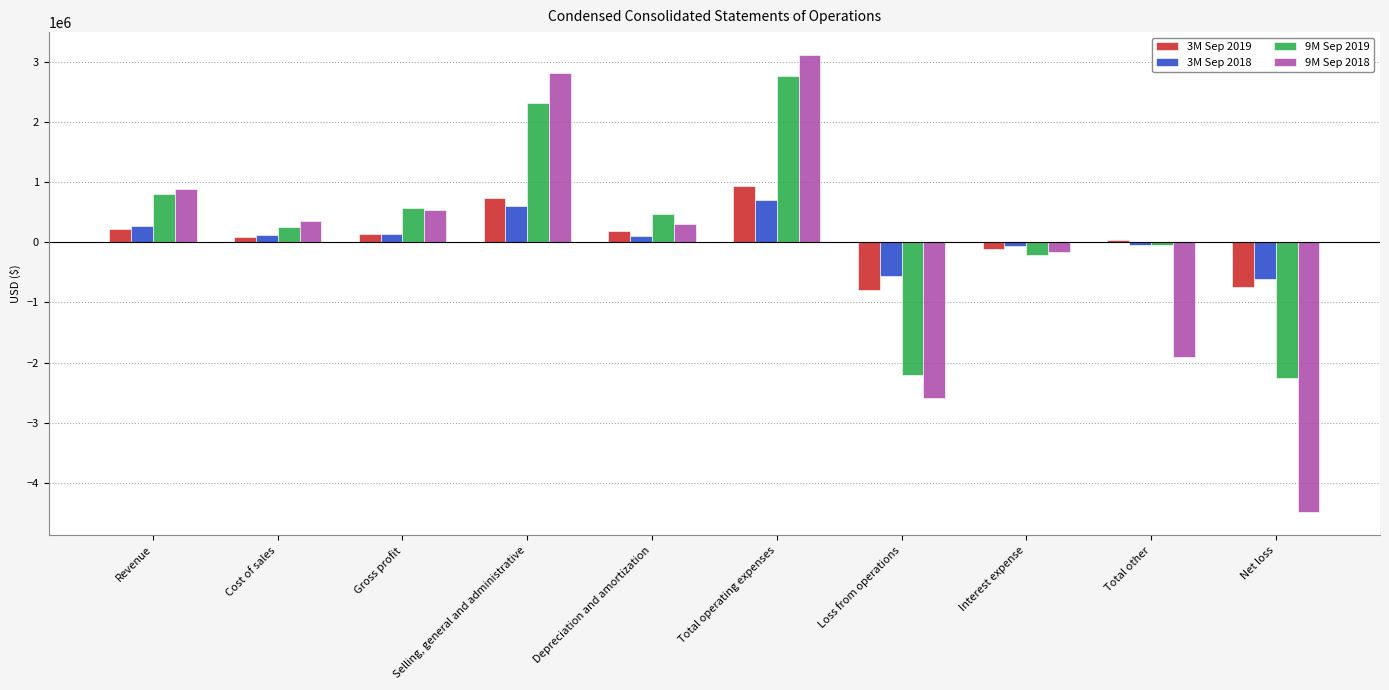

What position from the left is Total other?

9